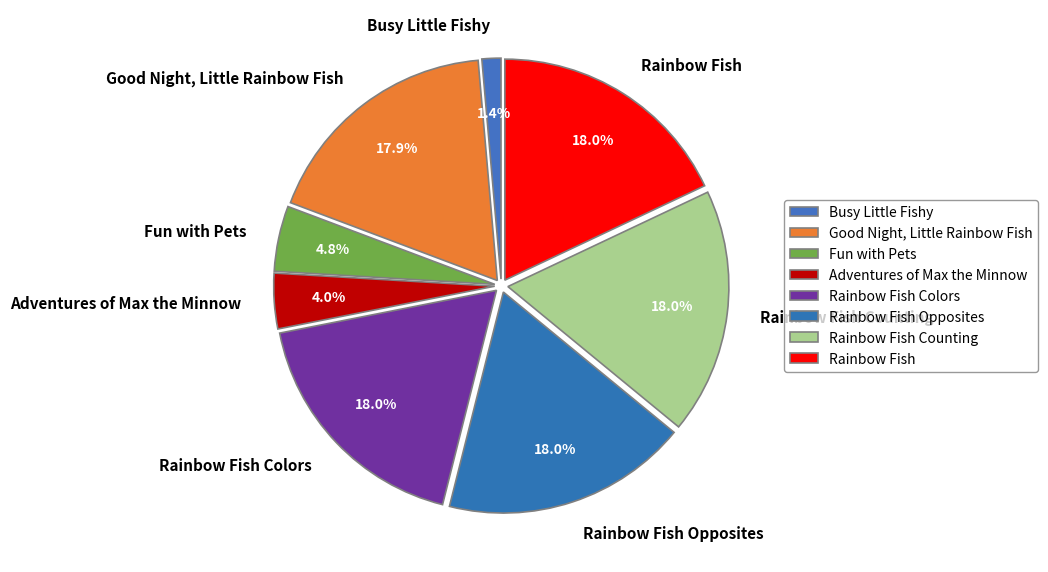

To the nearest percent, what is the difference between the largest and smallest slice percentages?

17%